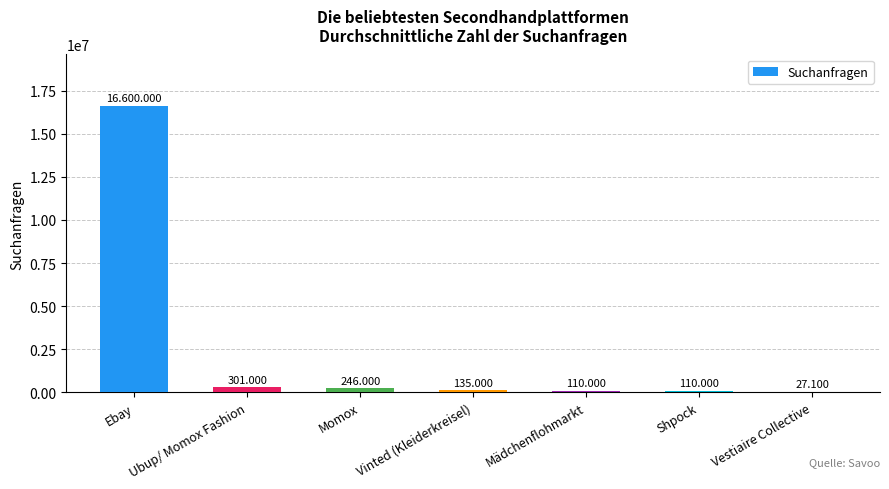

Which has a higher value, Momox or Shpock?

Momox